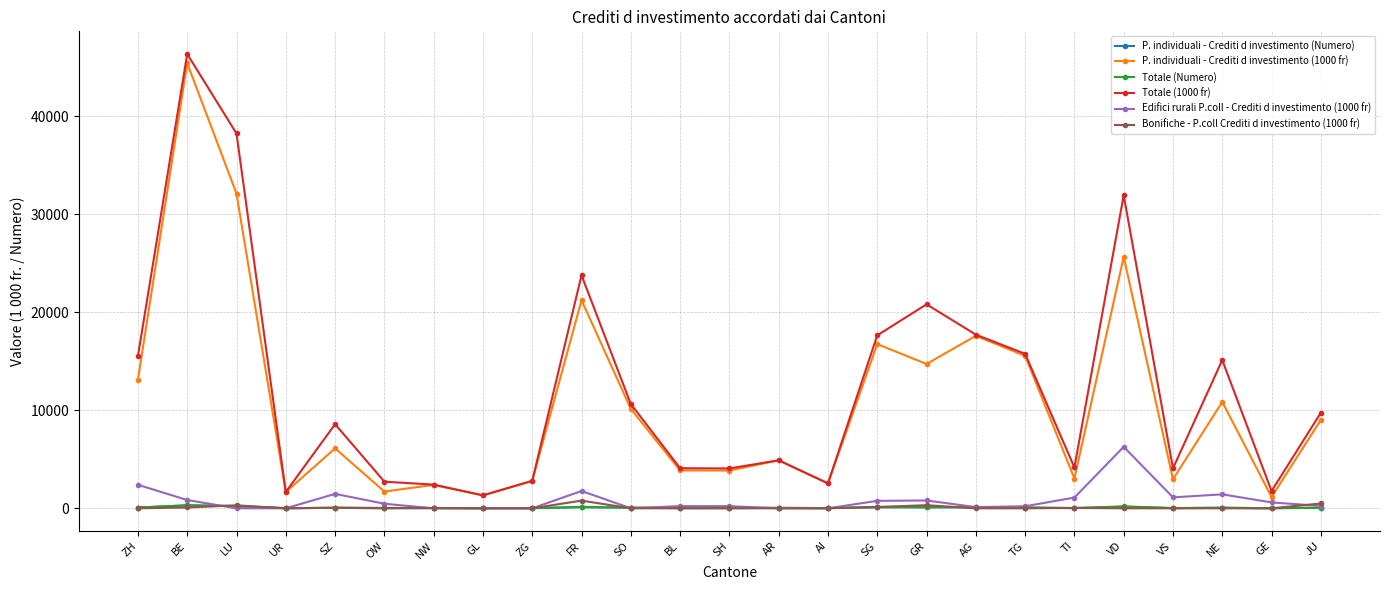

Count the number of data series in this chart.

6